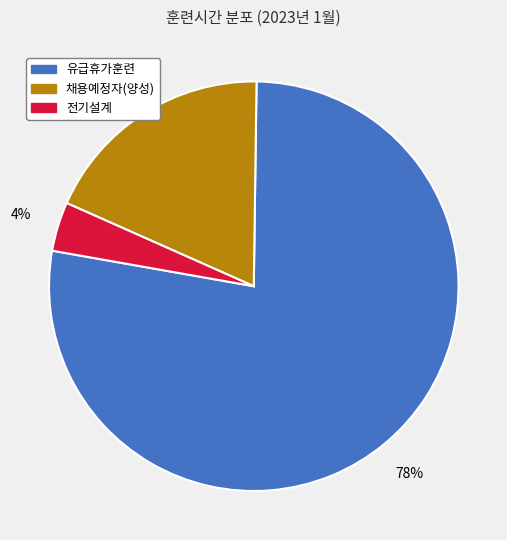

To the nearest percent, what is the average slice percentage?

33%